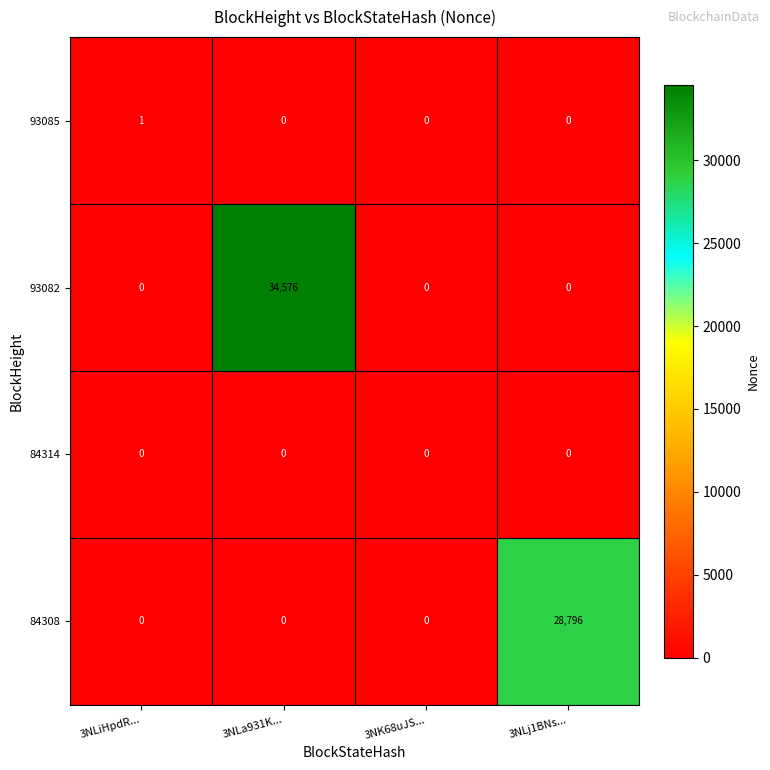

Is it true that 84314 equals 0 at 3NLj1BNs...?

True